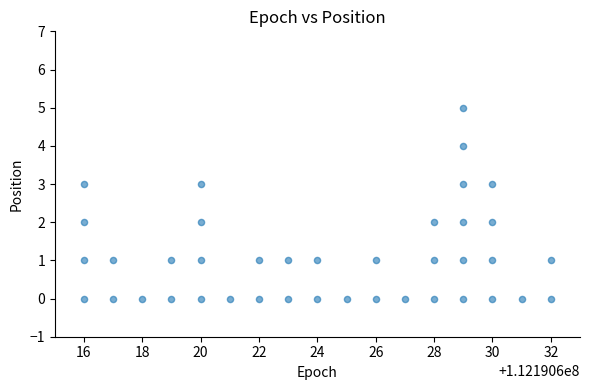

What is the range of Y values (max minus min)?

5